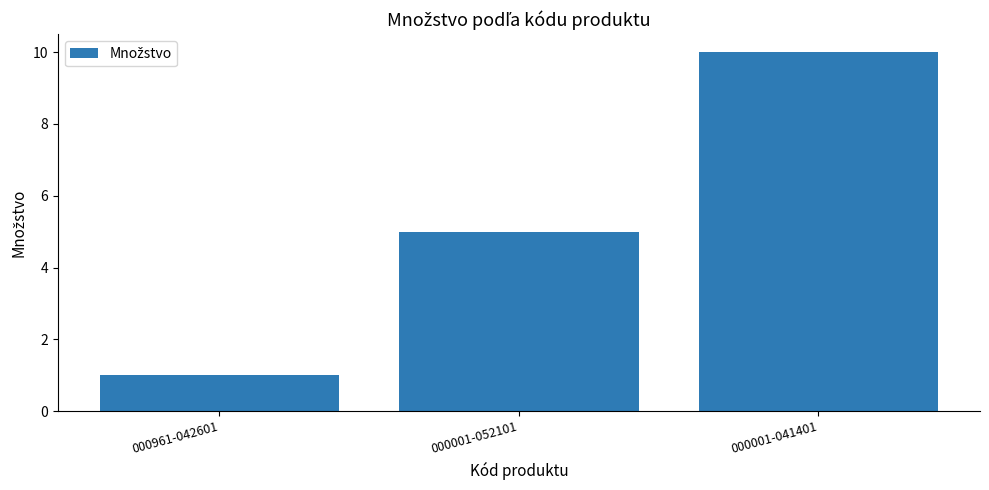

What is the ratio of the value at 000961-042601 to the value at 000001-041401?

0.1